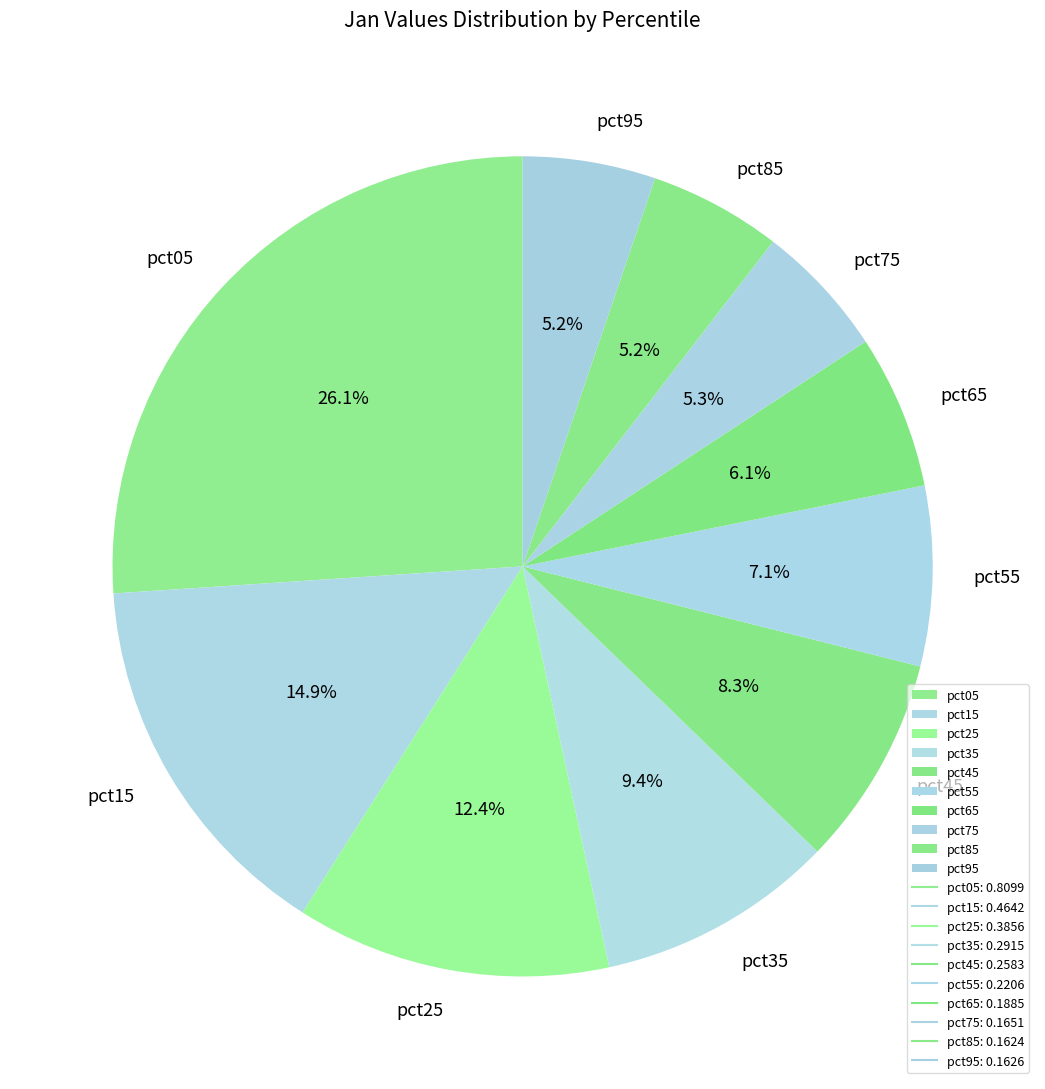

How many slices are in this pie chart?

10